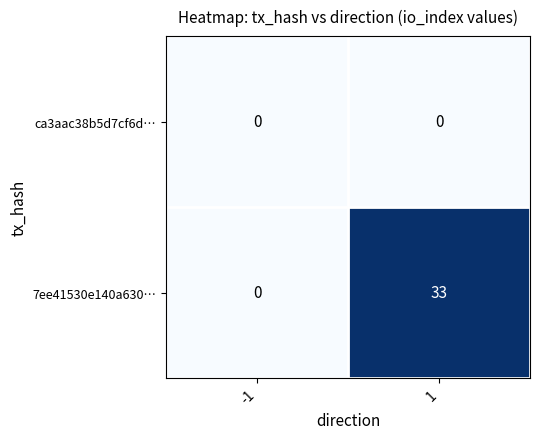

Rank the series by their maximum value, from highest to lowest.

7ee41530e140a630…, ca3aac38b5d7cf6d…